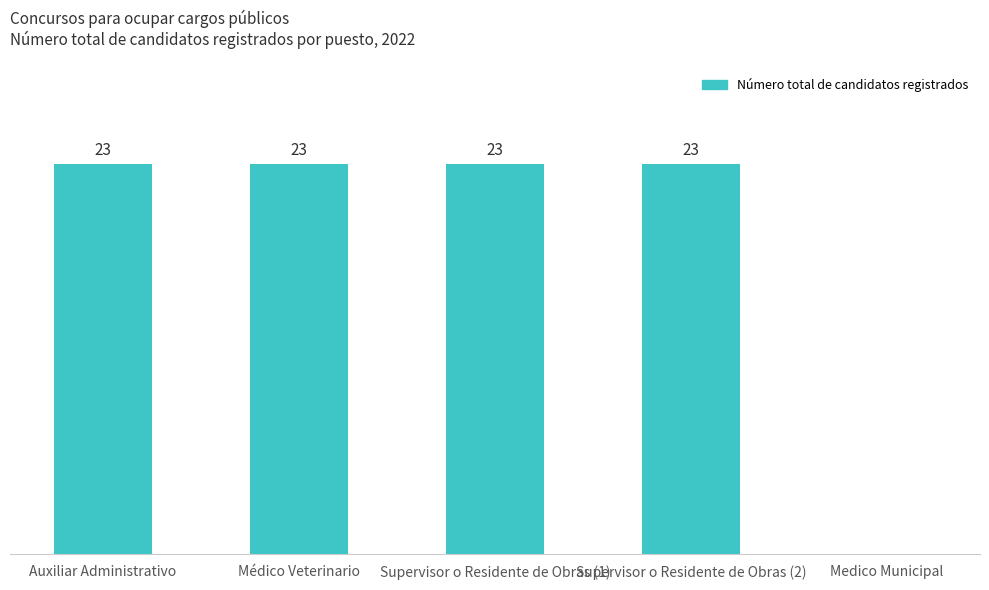

At which label is the value closest to 11?

Medico Municipal